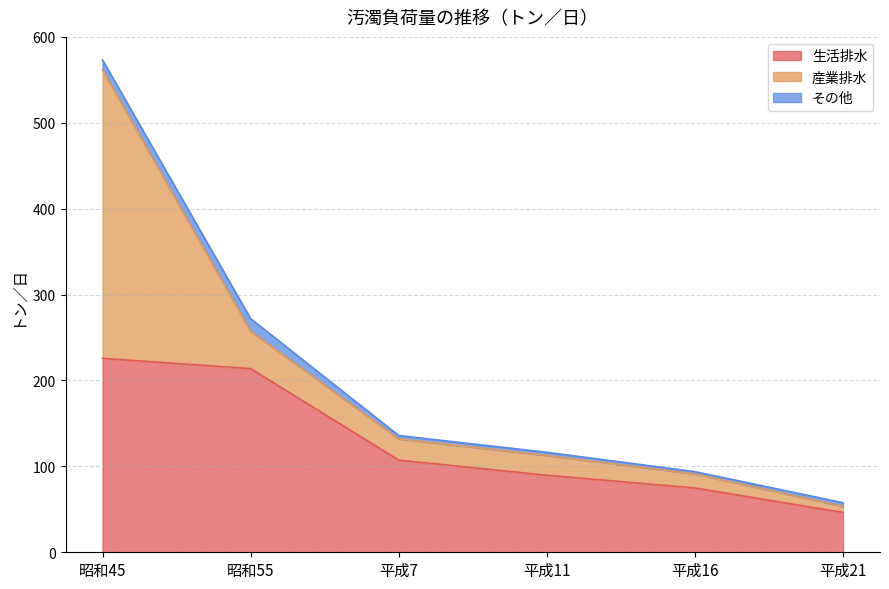

Count the number of data series in this chart.

3